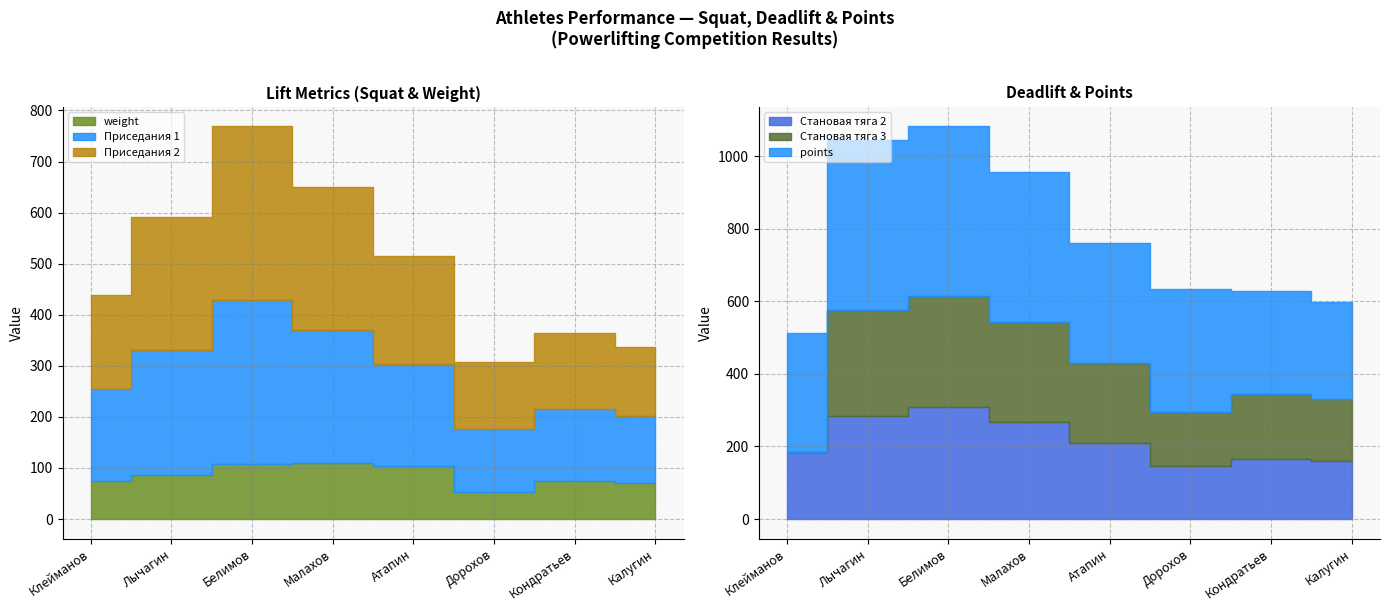

What is the label of the 4th point from the right?

Атапин